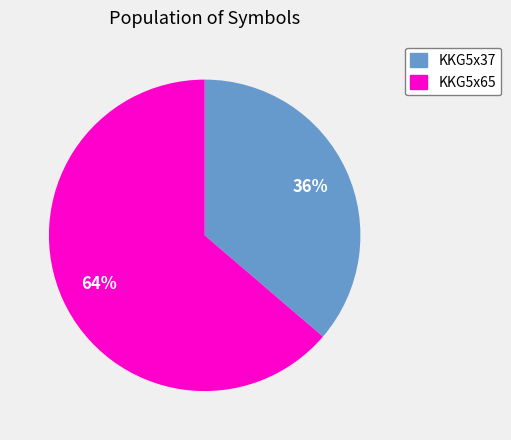

To the nearest percent, what percentage of the pie is KKG5x65?

64%